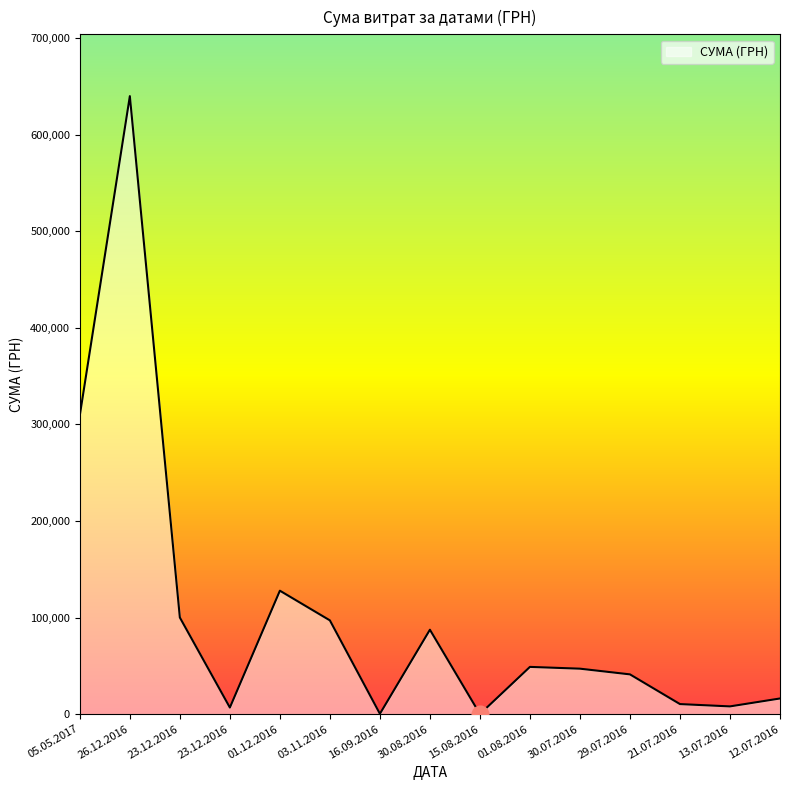

Where is the data nearest to the value 319900?

05.05.2017